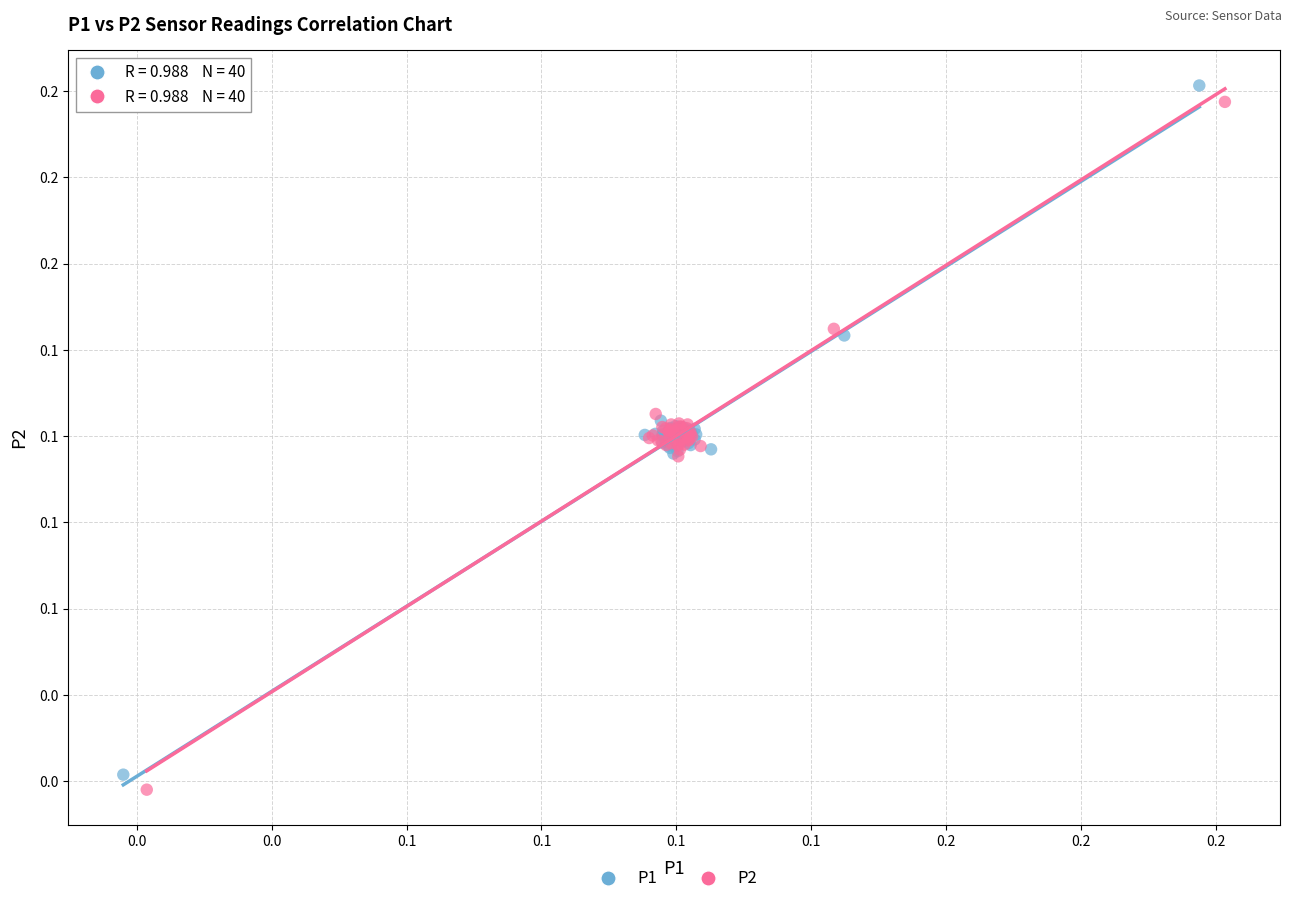

Which series has the largest Y range (max minus min)?

P1